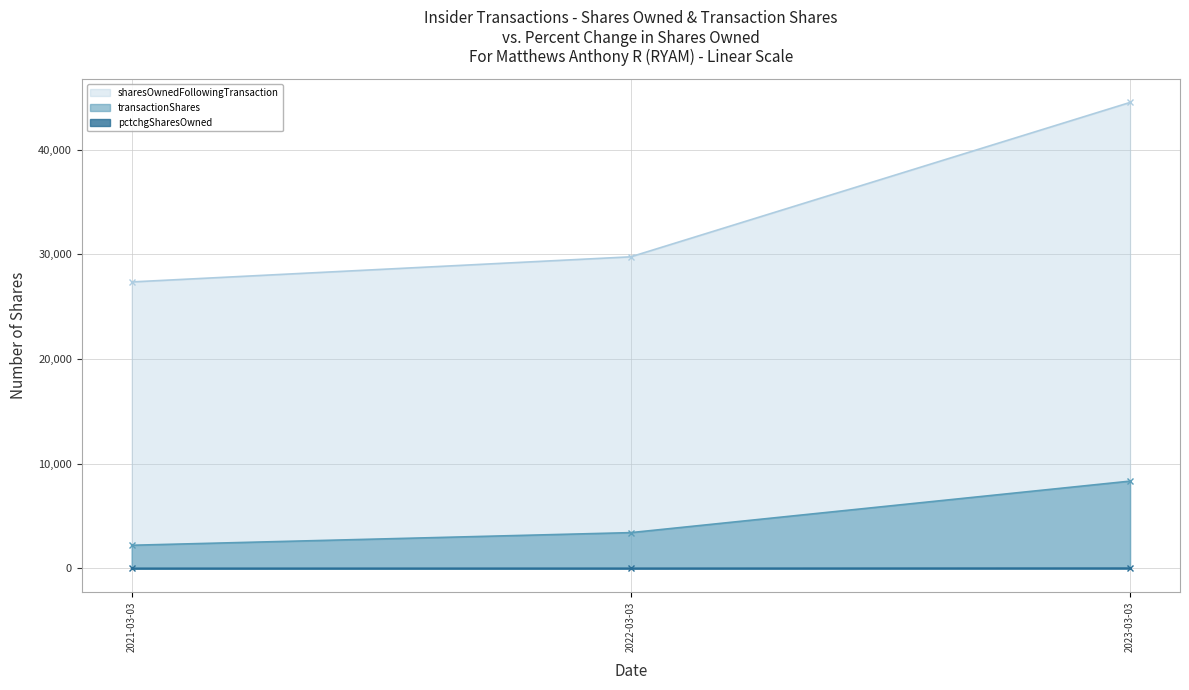

What is the label of the 3rd point from the left?

2023-03-03